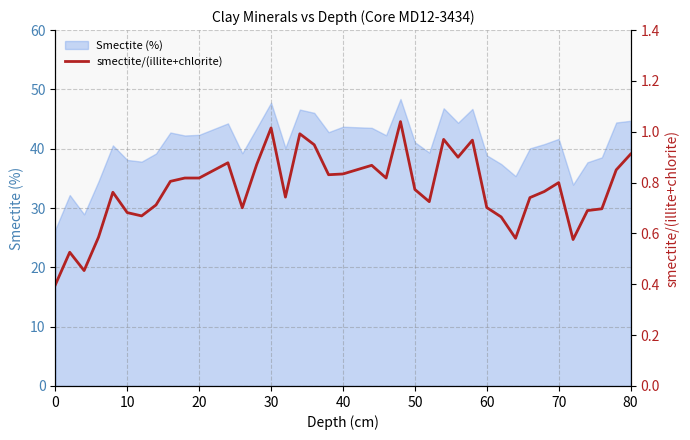

How many points are lower than both their immediate neighbors (excluding endpoints)?

10